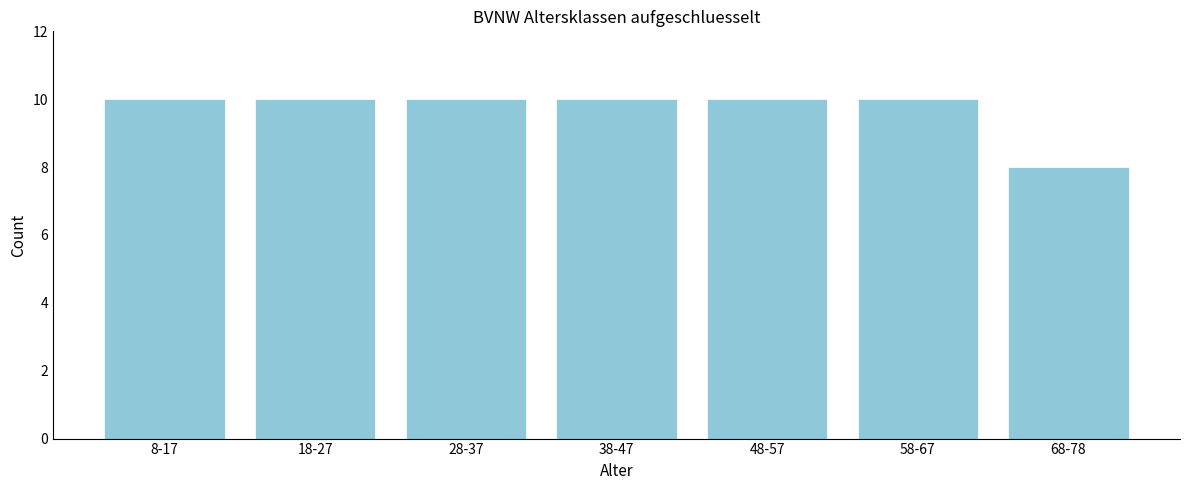

Reading left to right, what are all the values shown in this chart?

8-17=10	18-27=10	28-37=10	38-47=10	48-57=10	58-67=10	68-78=8